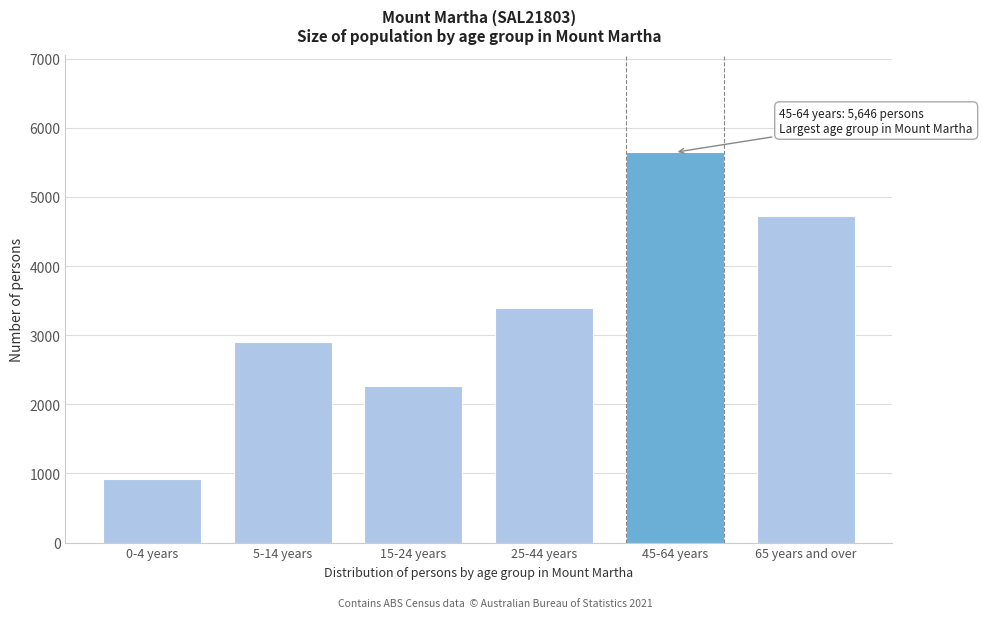

Reading left to right, transcribe all the data shown in this chart.

0-4 years=913	5-14 years=2902	15-24 years=2269	25-44 years=3397	45-64 years=5646	65 years and over=4720